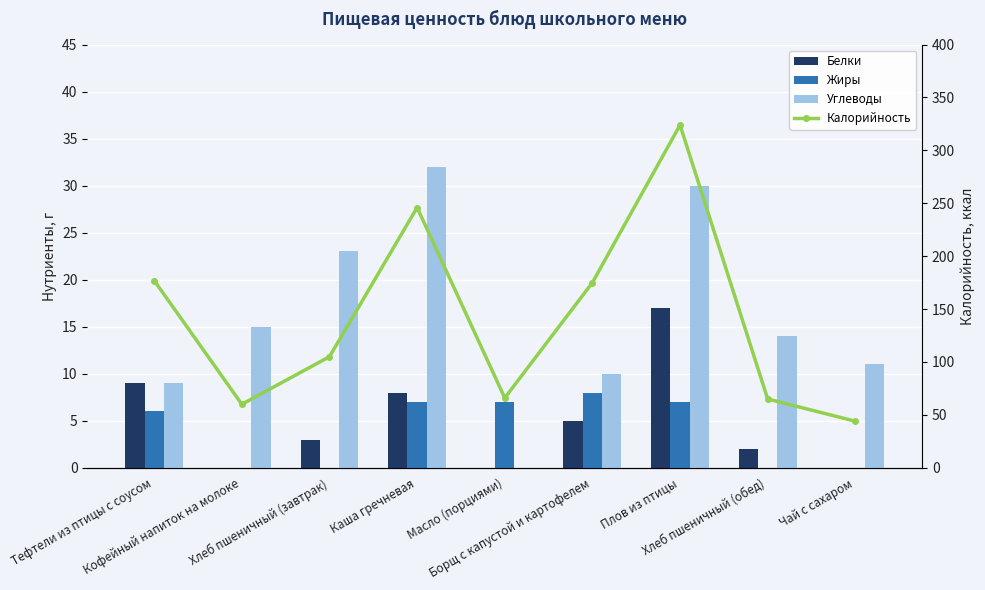

What is the difference between the highest and lowest values at Плов из птицы?

317